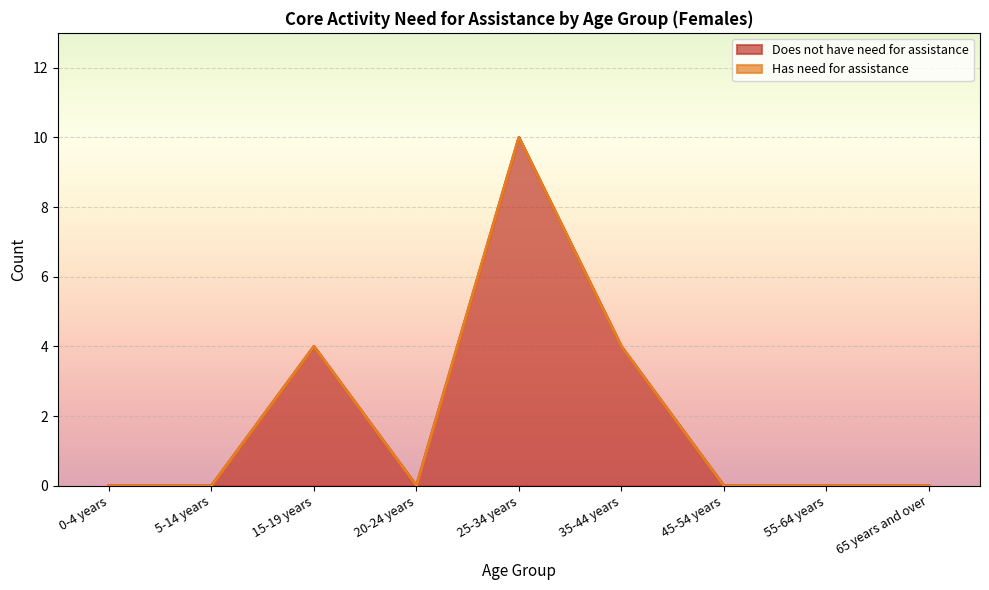

At which category does the chart reach its minimum across all series?

0-4 years